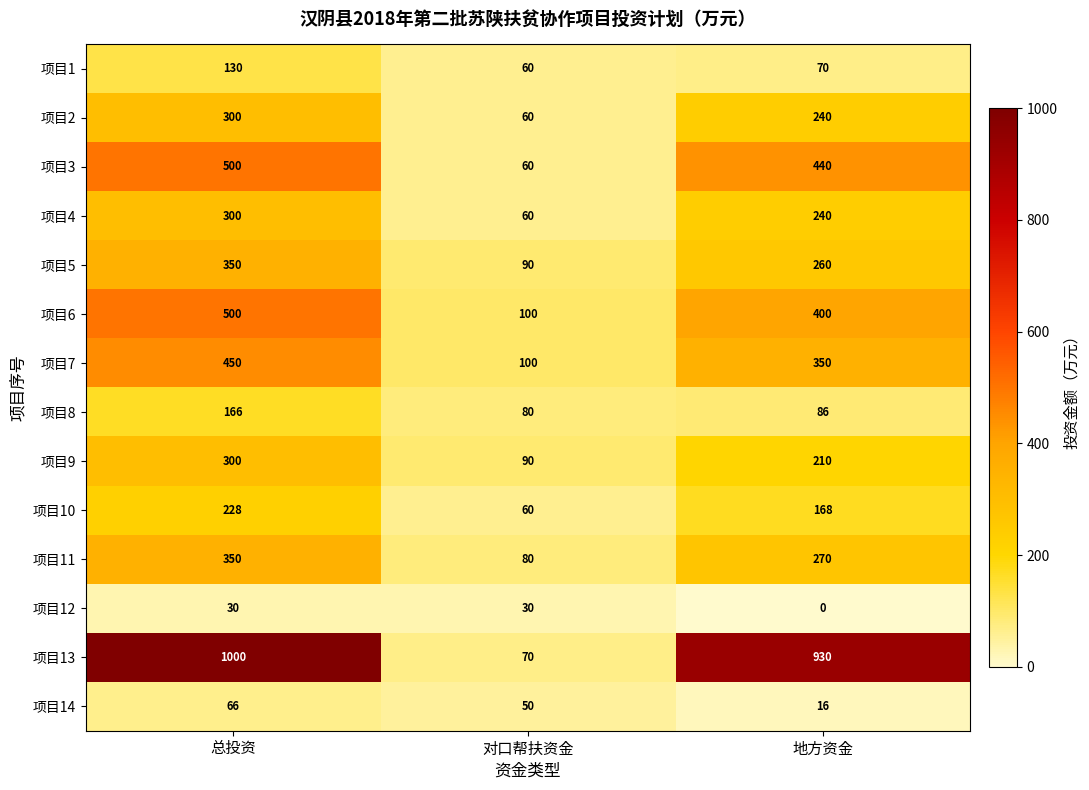

What is the spread (max minus min) of values at 总投资?

970